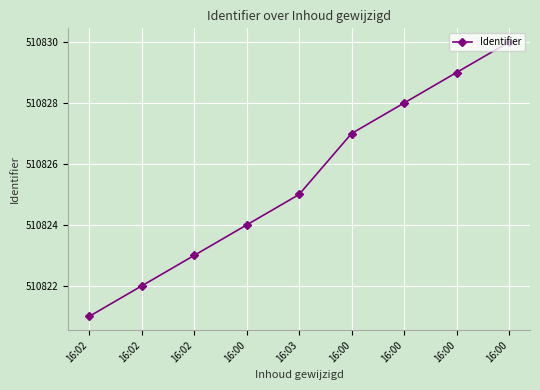

What is the value of the 1st point from the left?

510821